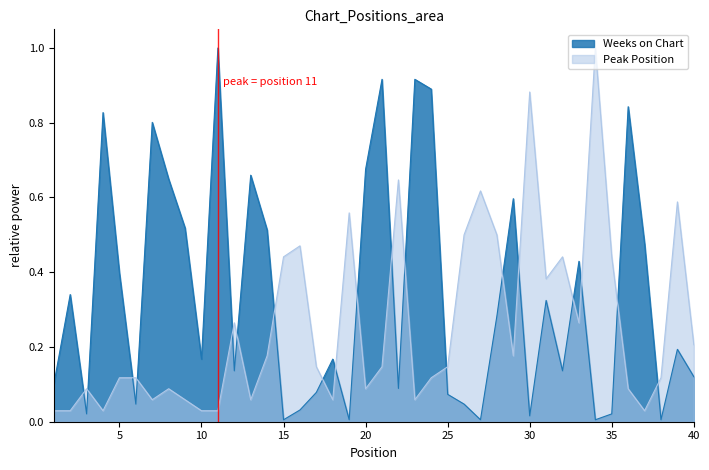

Rank the series by their maximum value, from highest to lowest.

Weeks on Chart, Peak Position